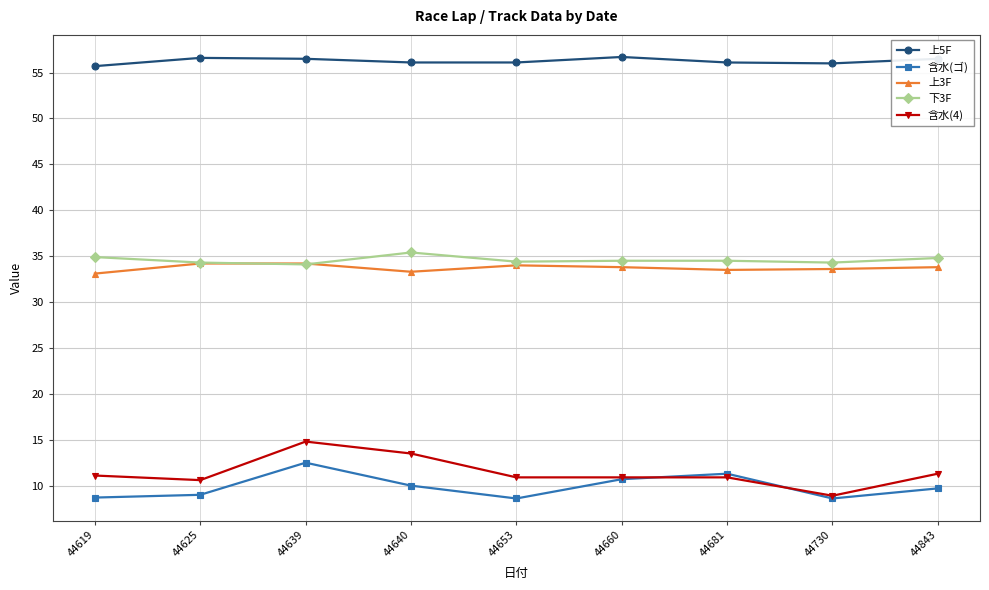

What are all the series names shown in the legend?

上5F, 含水(ゴ), 上3F, 下3F, 含水(4)